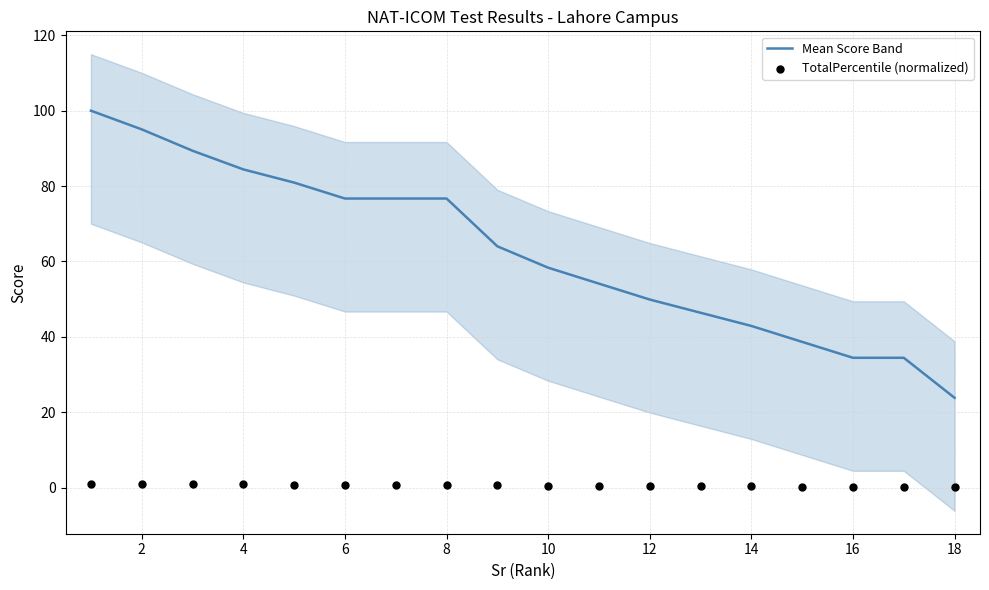

What is the lowest value of the Mean Score Band series?

23.8